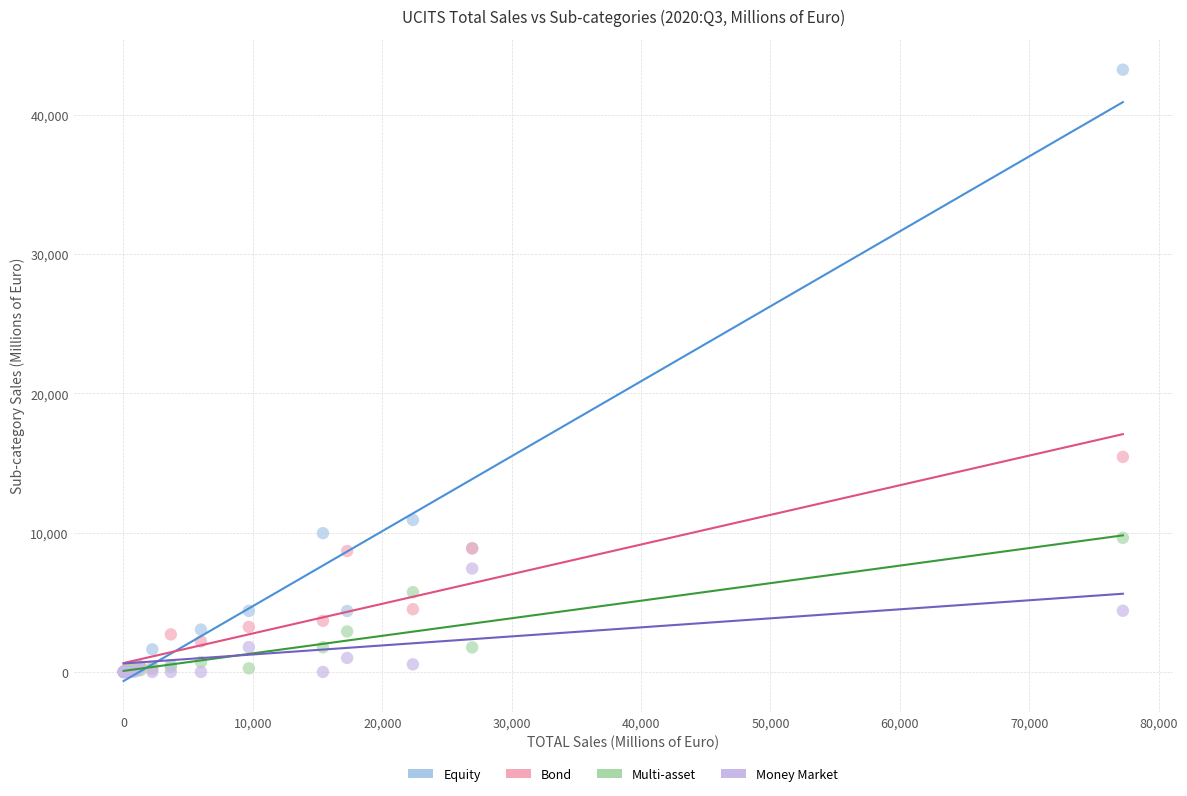

Across all series, what Y value is closest to 21628?

15447.2